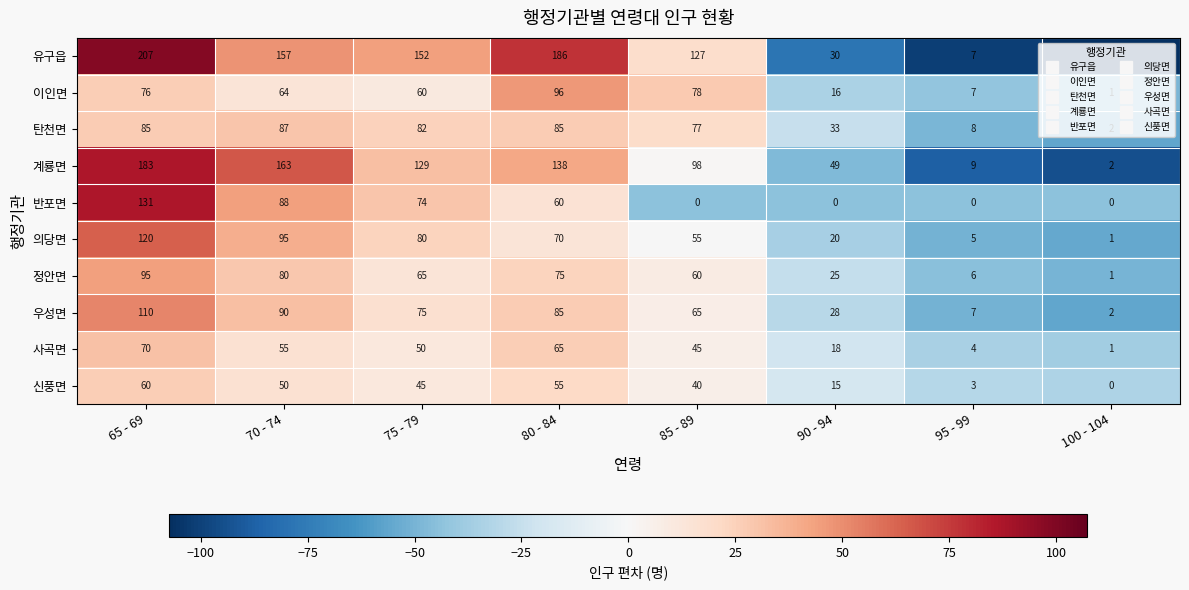

Which series has the largest total across all categories?

유구읍